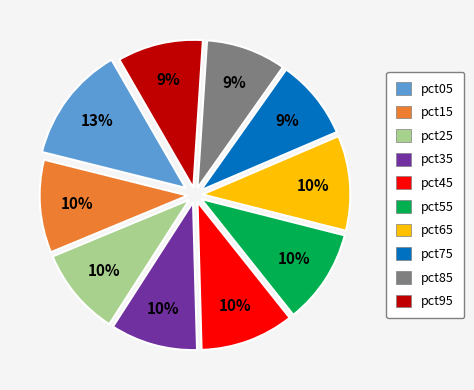

What percentage is the pct75 slice, to the nearest percent?

9%